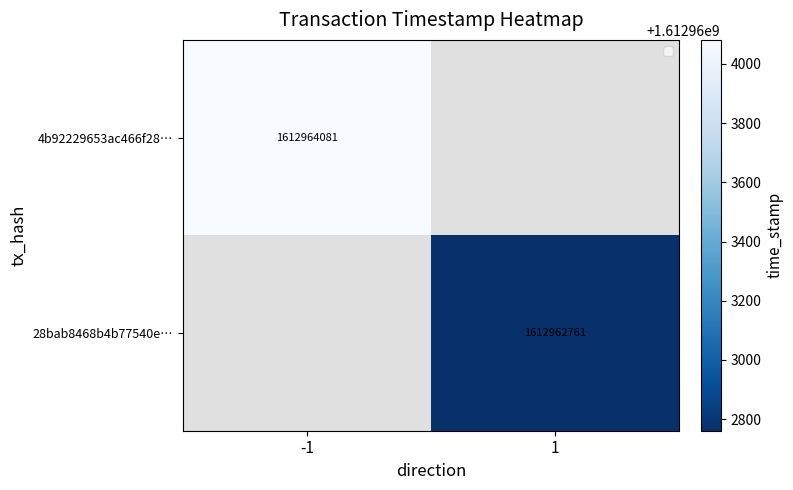

Which series has the widest spread of values?

4b92229653ac466f28afb982b430f5a4a9b83bf…